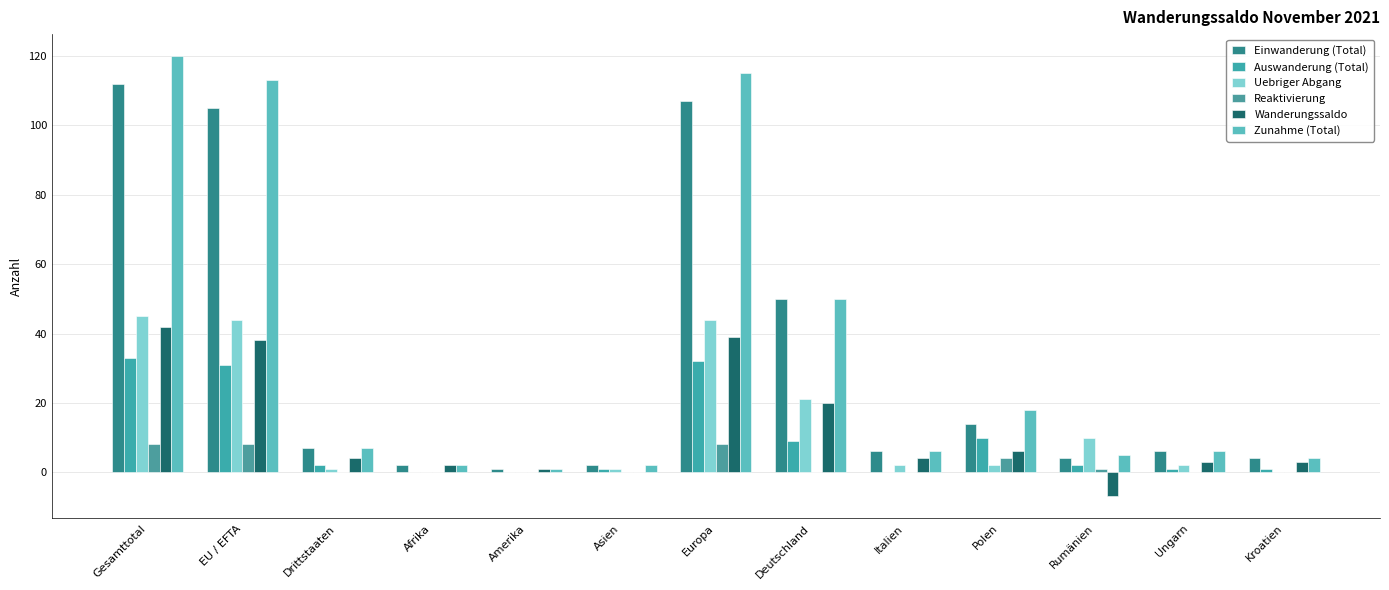

What is the average value of the Auswanderung (Total) series?

9